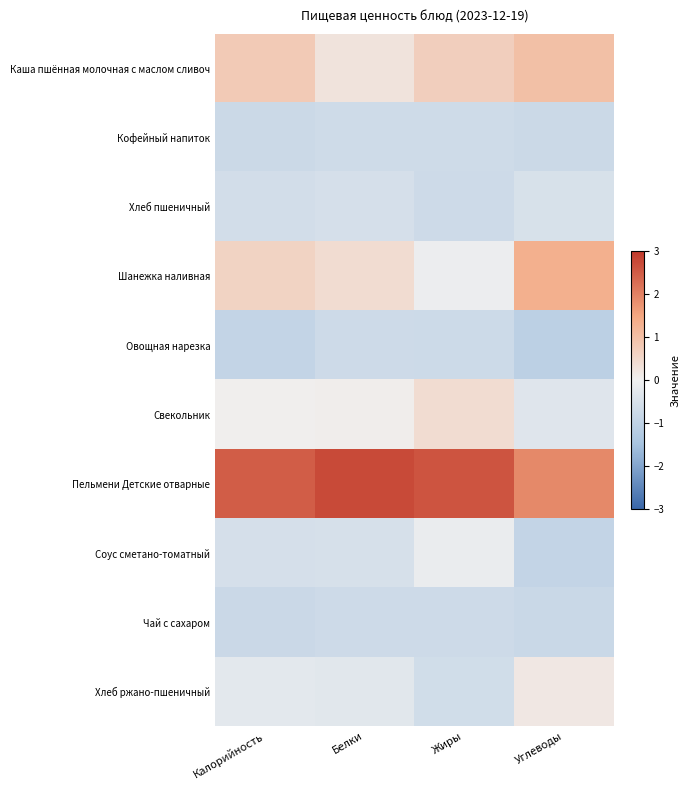

Between Калорийность and Углеводы, which is larger?

Углеводы